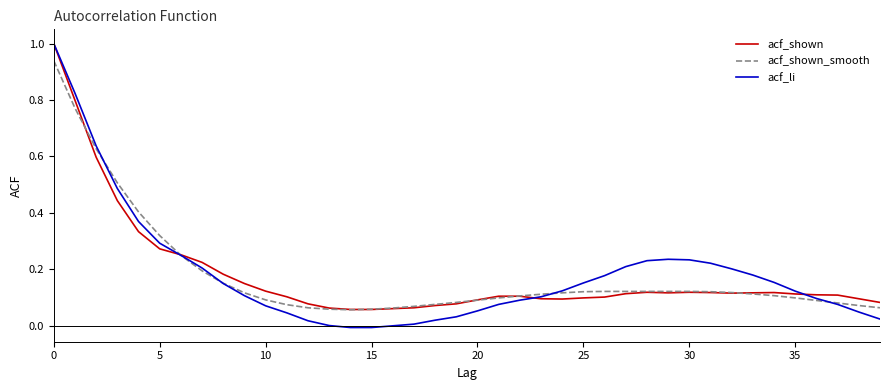

What is the maximum value shown in the chart?

1.0